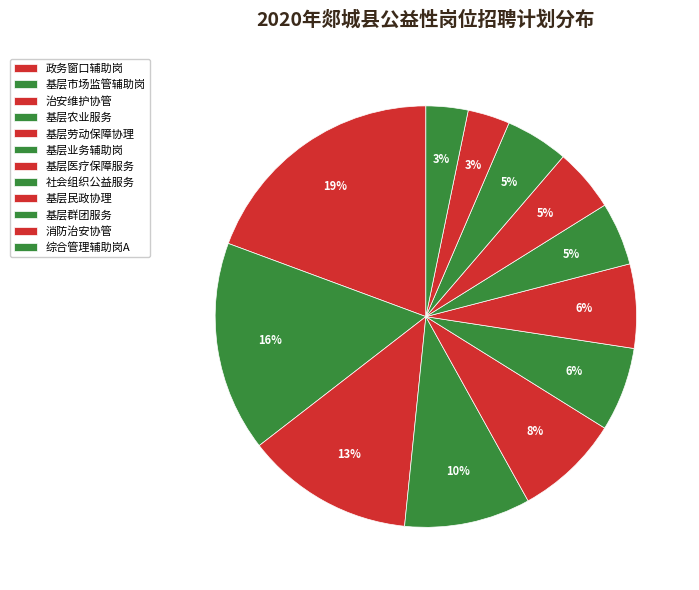

How many segments does this pie chart have?

12